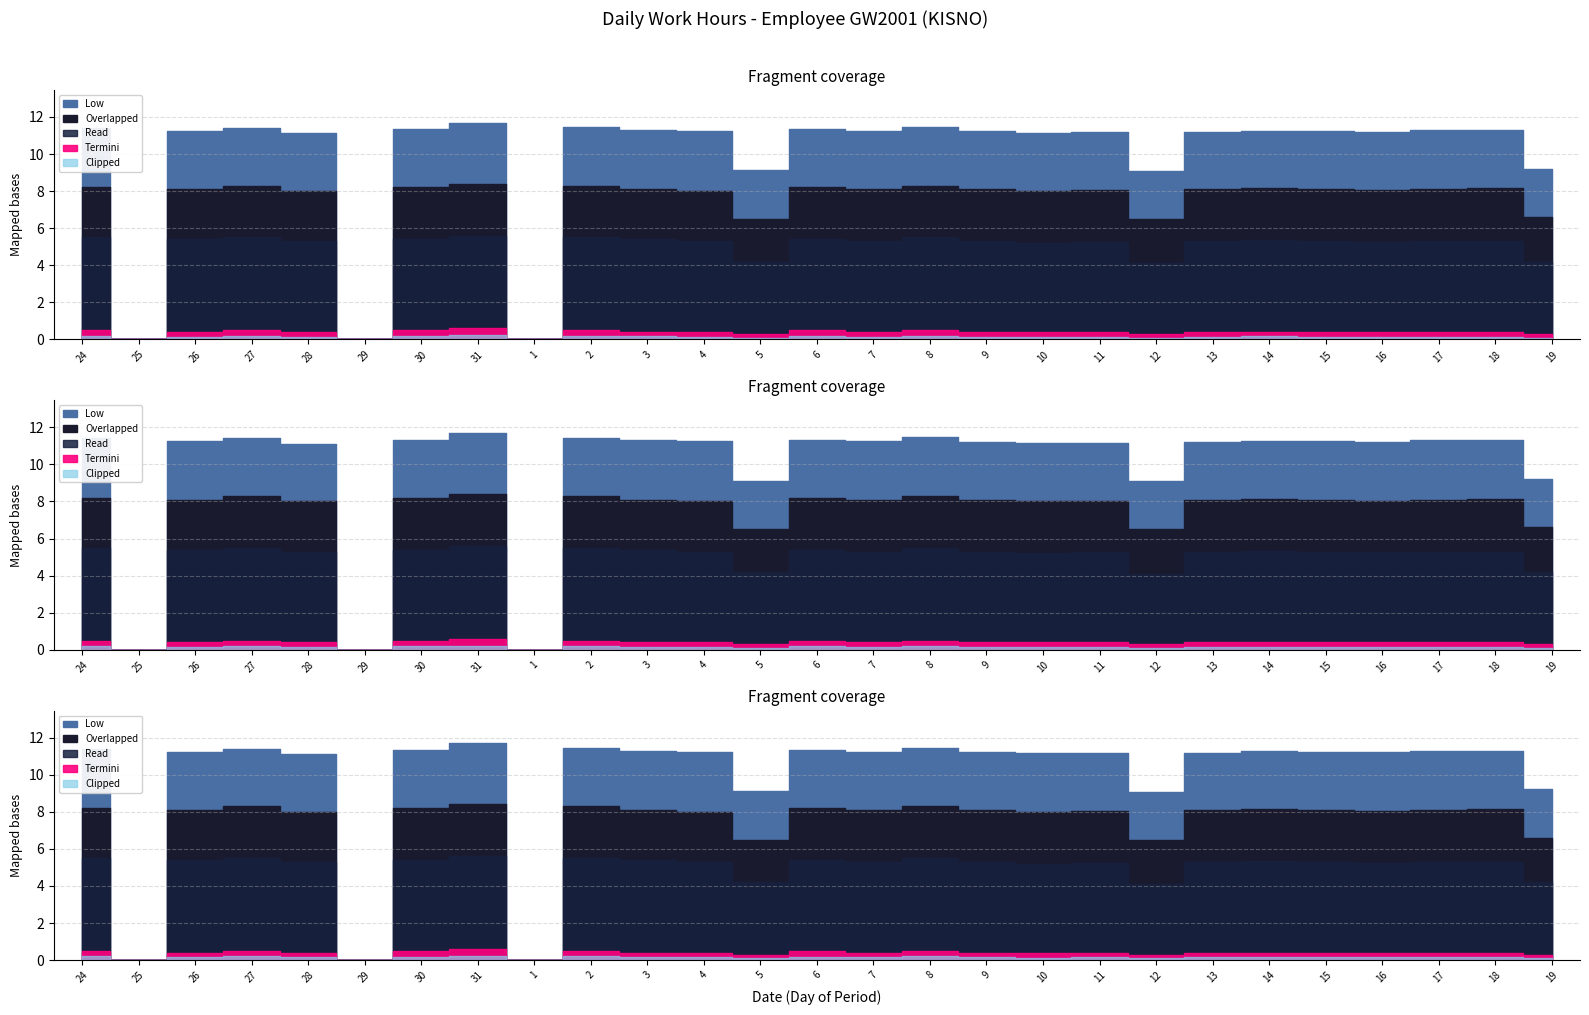

The value of Overlapped at 12 is 6.5. True or false?

True